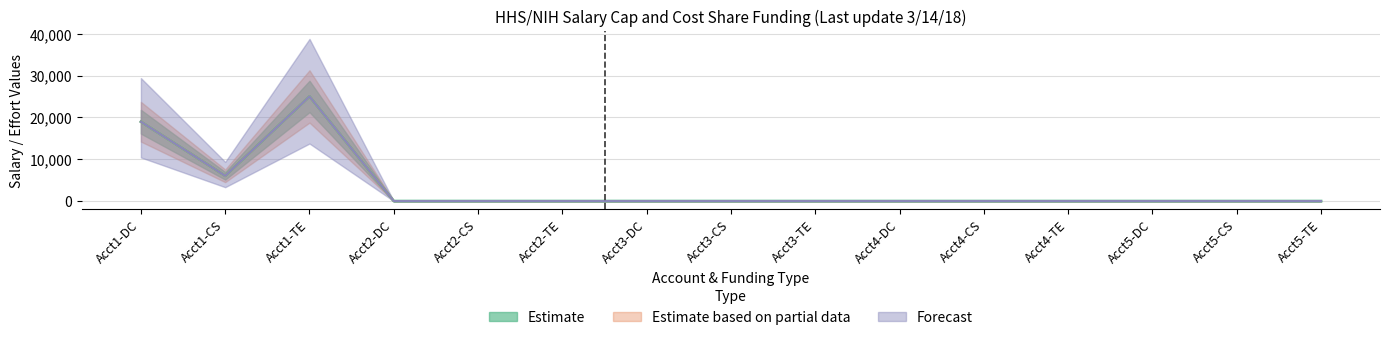

What is the sum of the Forecast values at Total Effort and Cost Share?

31040